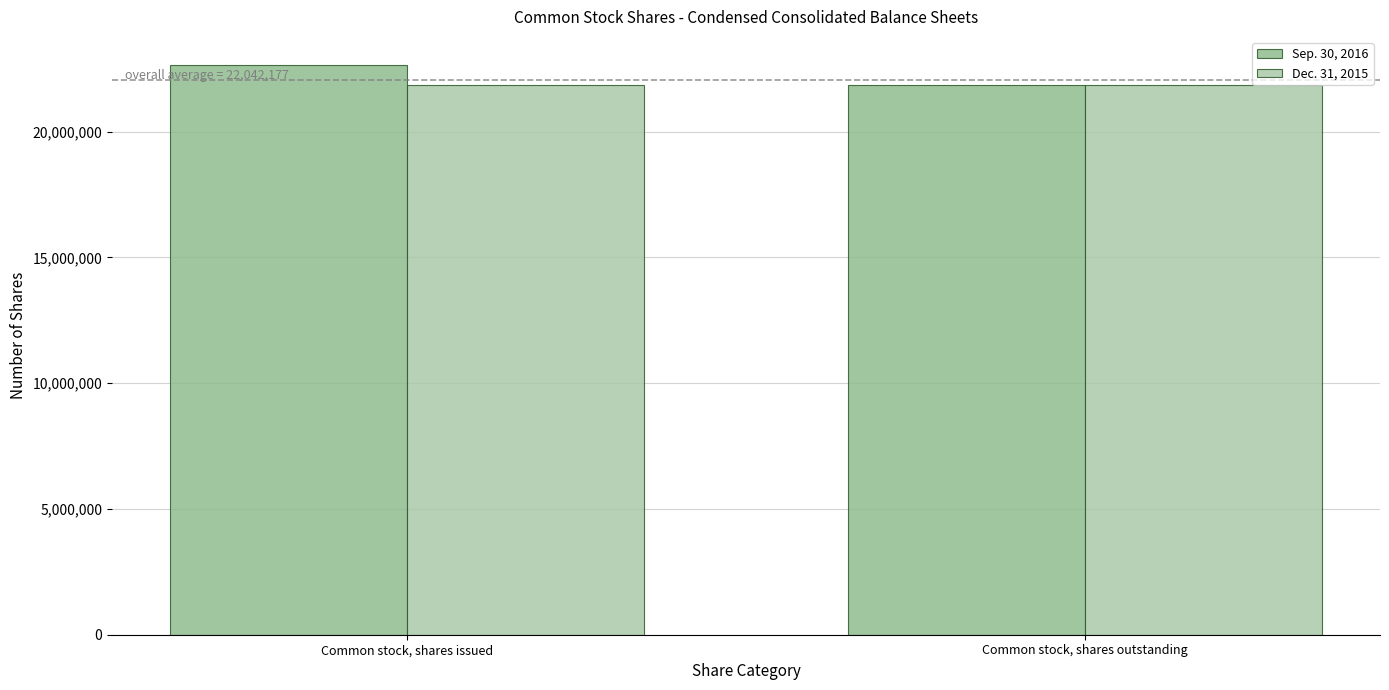

The Dec. 31, 2015 series shows 21845927 at Common stock, shares outstanding. True or false?

True